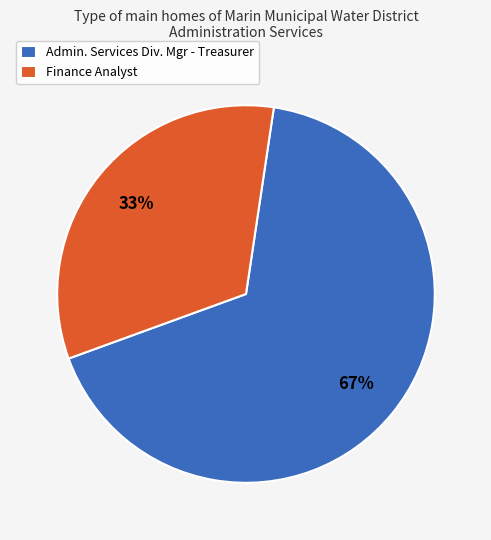

To the nearest percent, what is the average slice percentage?

50%